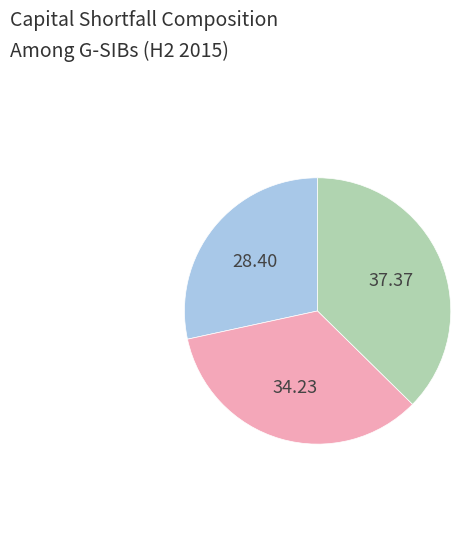

Does any single category account for the majority?

No